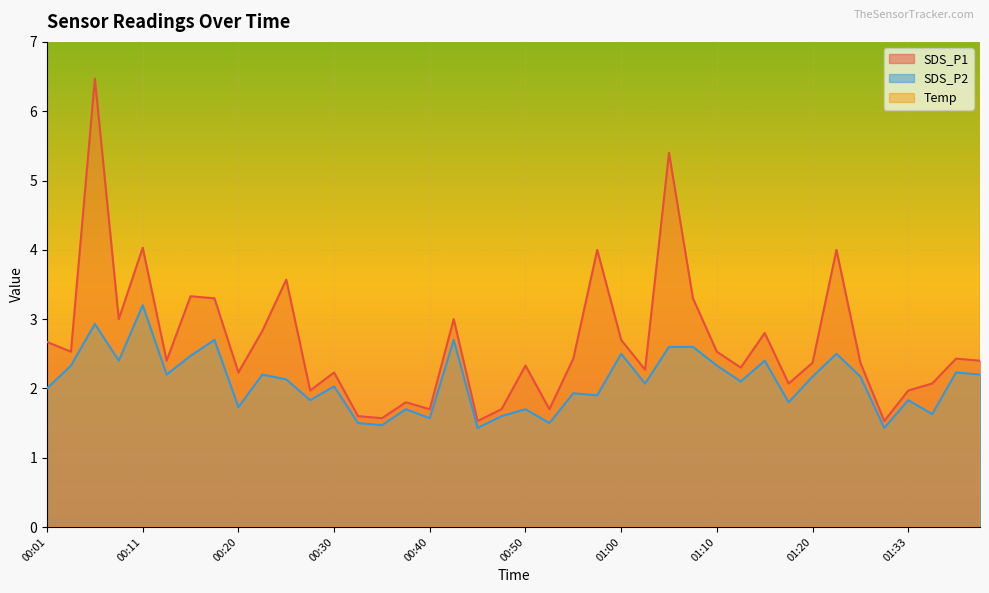

What is the difference between the second highest and second lowest values in the Temp series?

1.1